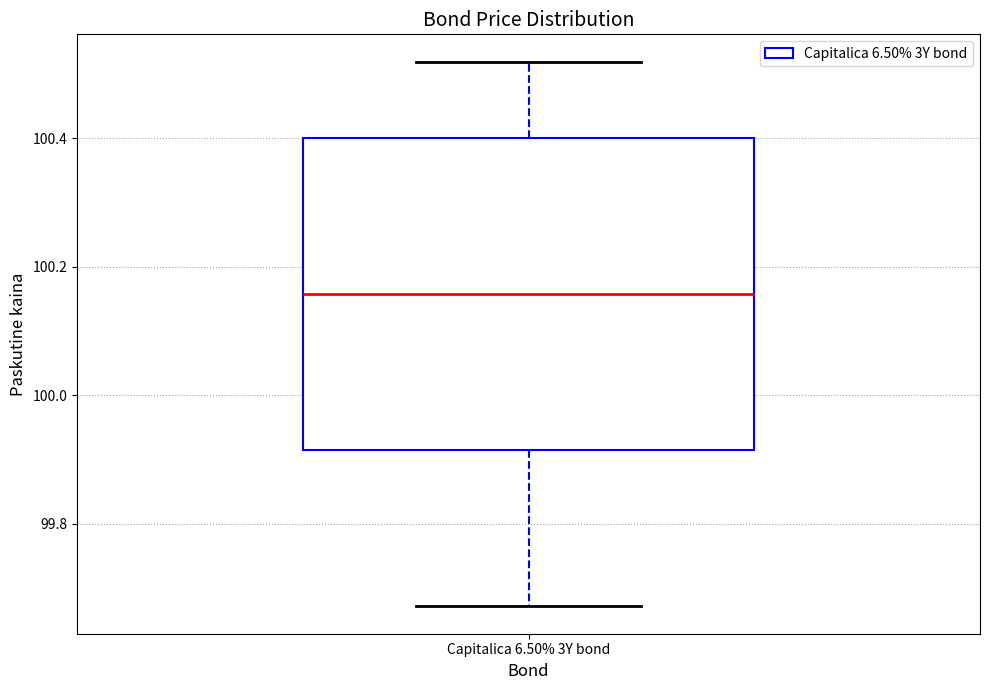

Where does the median line of the box for Capitalica 6.50% 3Y bond sit on the y-axis? The values are not printed on the chart, so give them approximately, as read against the axis.

100.16